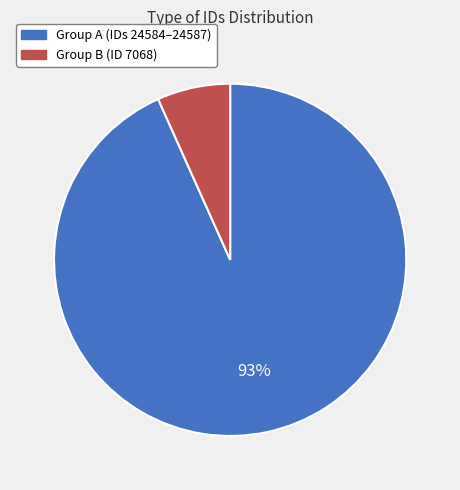

Is there any slice that represents more than half of the pie?

Yes